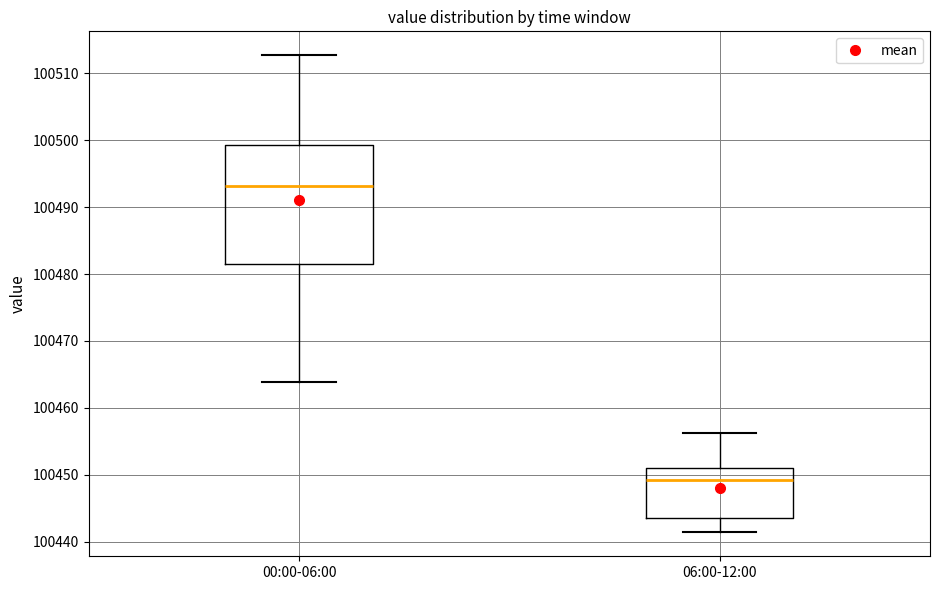

Which box's median line is the lowest?

06:00-12:00